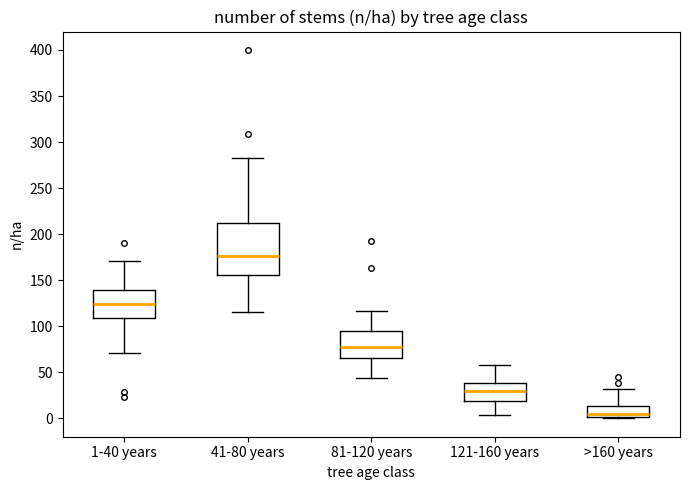

Which box's median line is the lowest?

>160 years